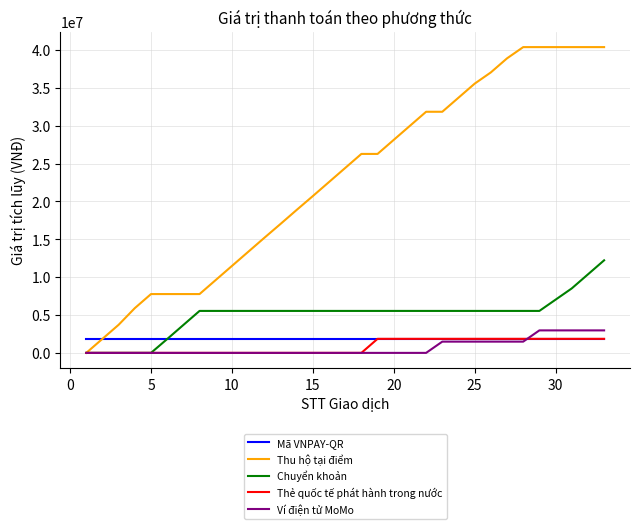

What is the difference between the second highest and second lowest values in the Thẻ quốc tế phát hành trong nước series?

1855000